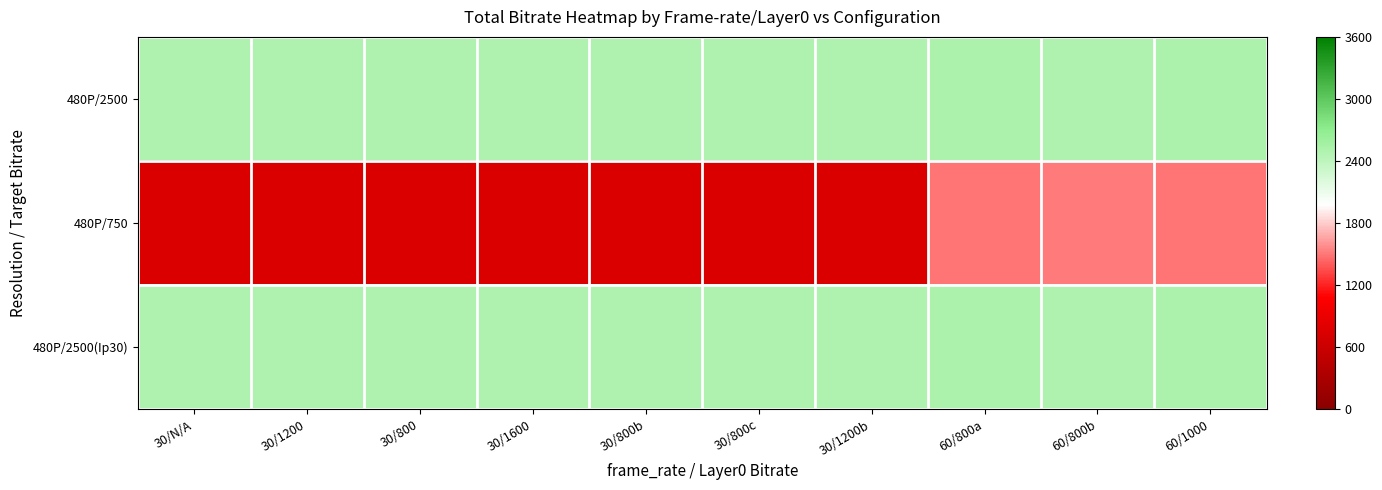

Which series has the largest total across all categories?

480P/2500